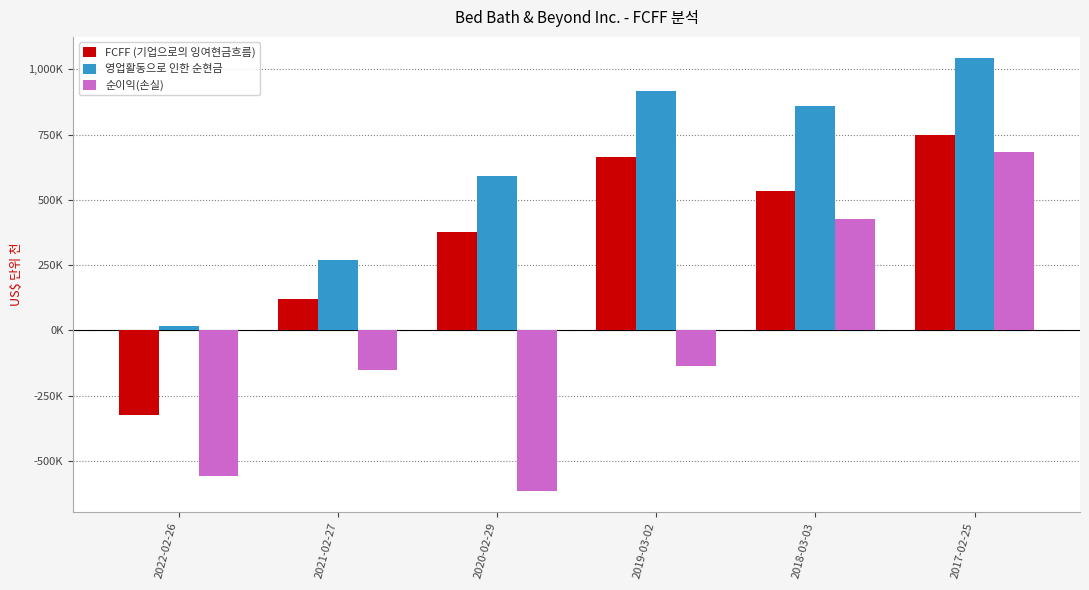

Which series has the largest range (max minus min)?

순이익(손실)